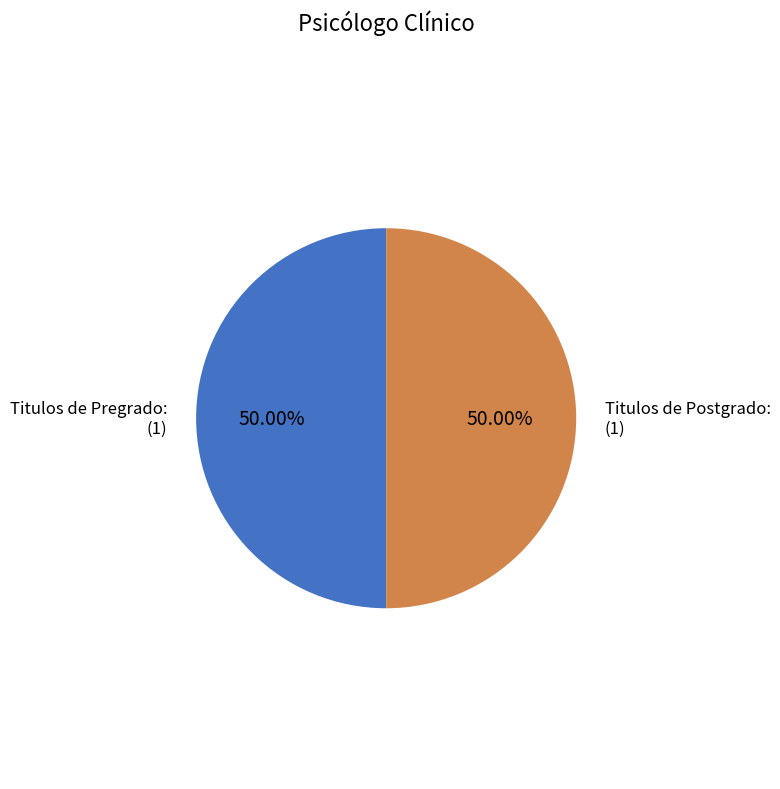

To the nearest percent, what is the difference between the largest and smallest slice percentages?

0%